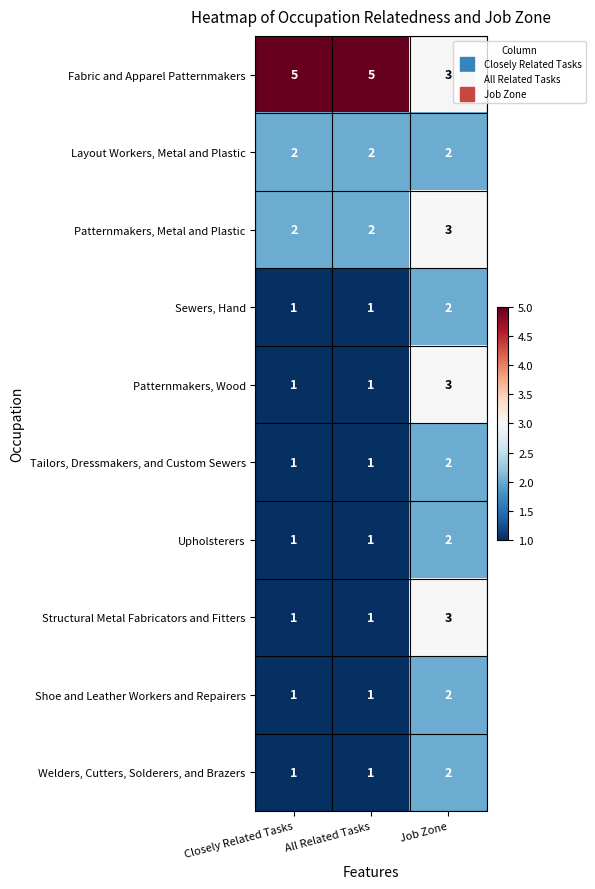

What is the sum of the Patternmakers, Metal and Plastic values at All Related Tasks and Closely Related Tasks?

4